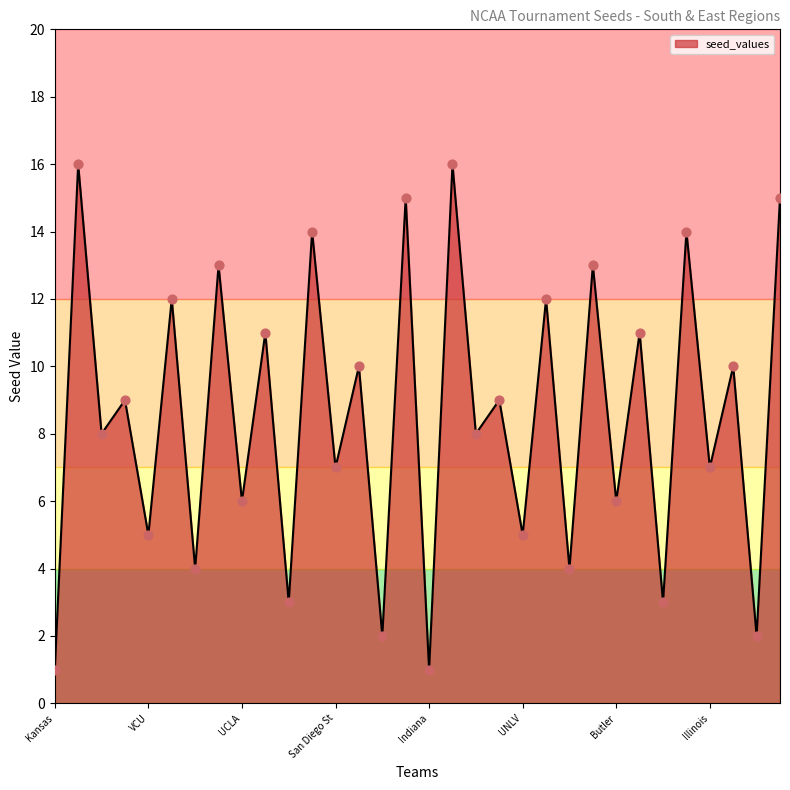

What is the difference between the maximum and minimum values?

15